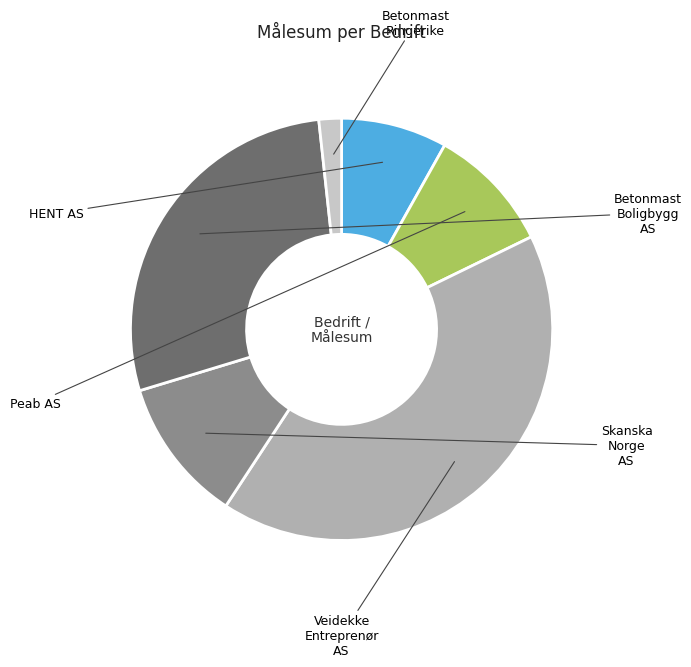

To the nearest percent, what portion does Skanska Norge AS represent?

11%